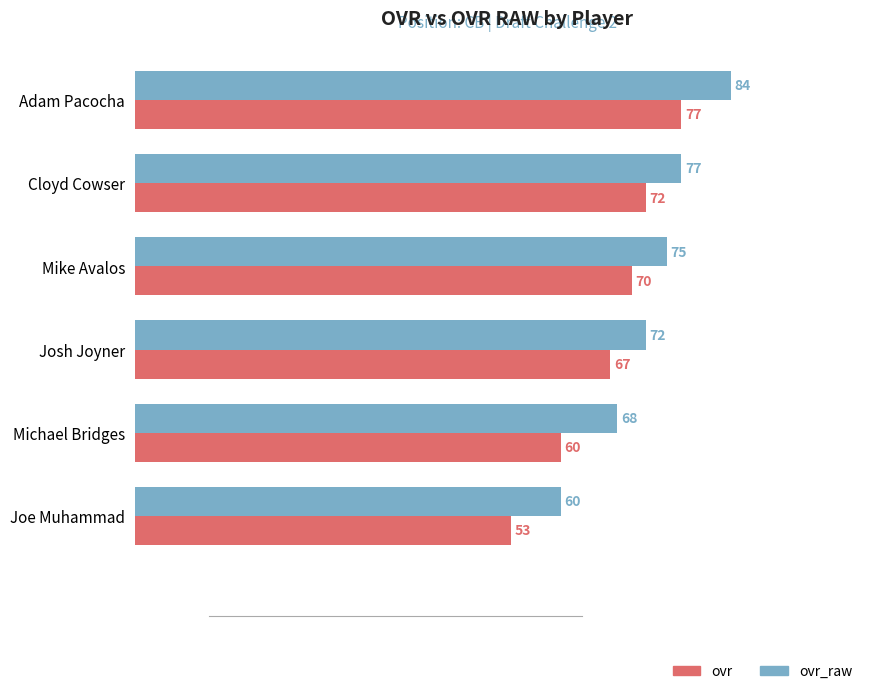

Is it true that ovr_raw equals 108 at Josh Joyner?

False